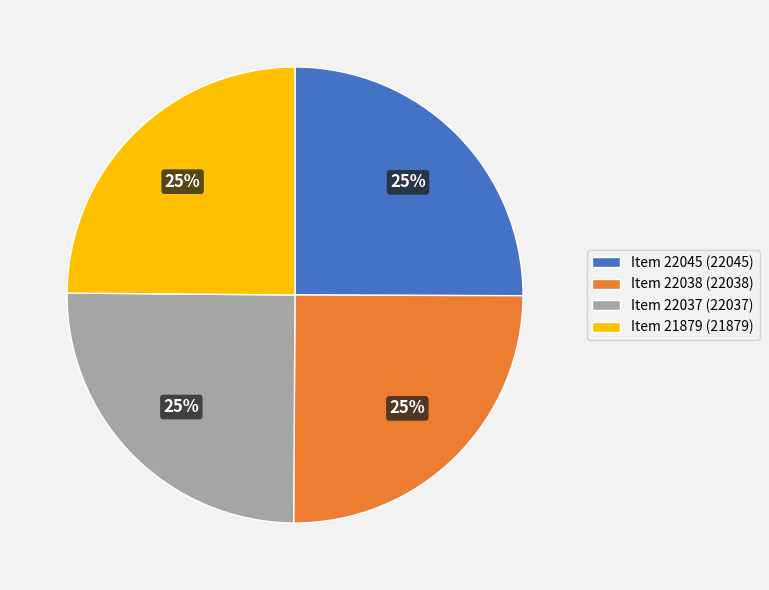

To the nearest percent, what percentage of the pie is Item 22037 (22037)?

25%